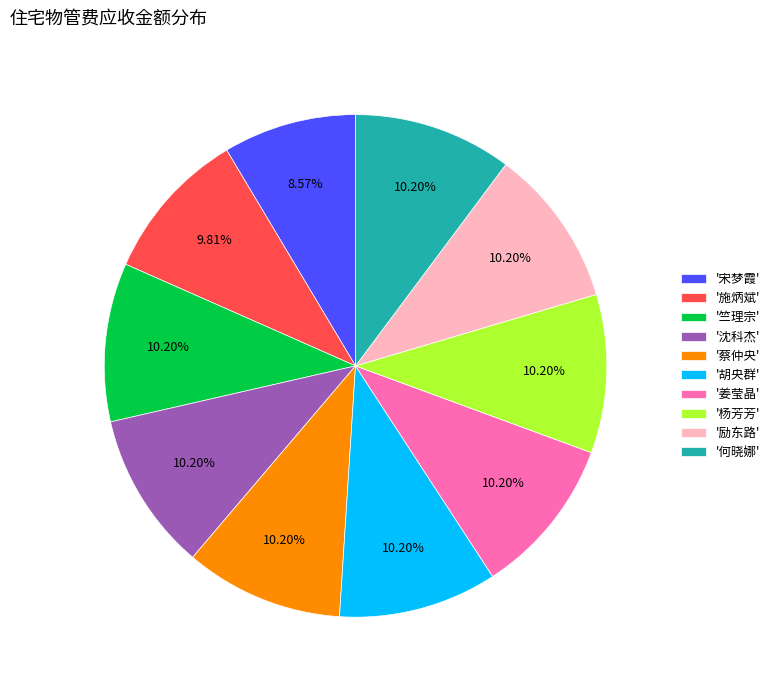

Combined, do '何晓娜' and '姜莹晶' account for over 50%?

No